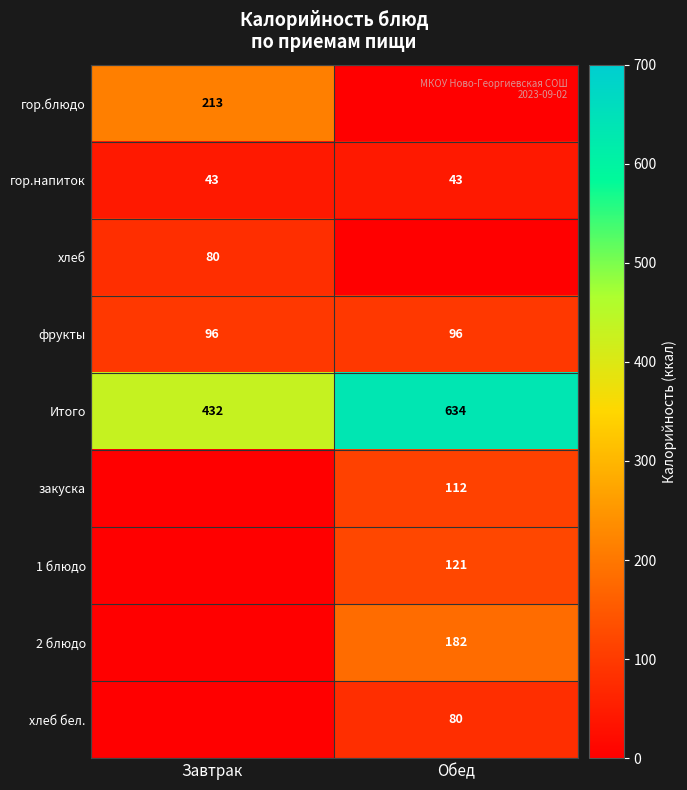

At which category is the sum across all series the highest?

Обед